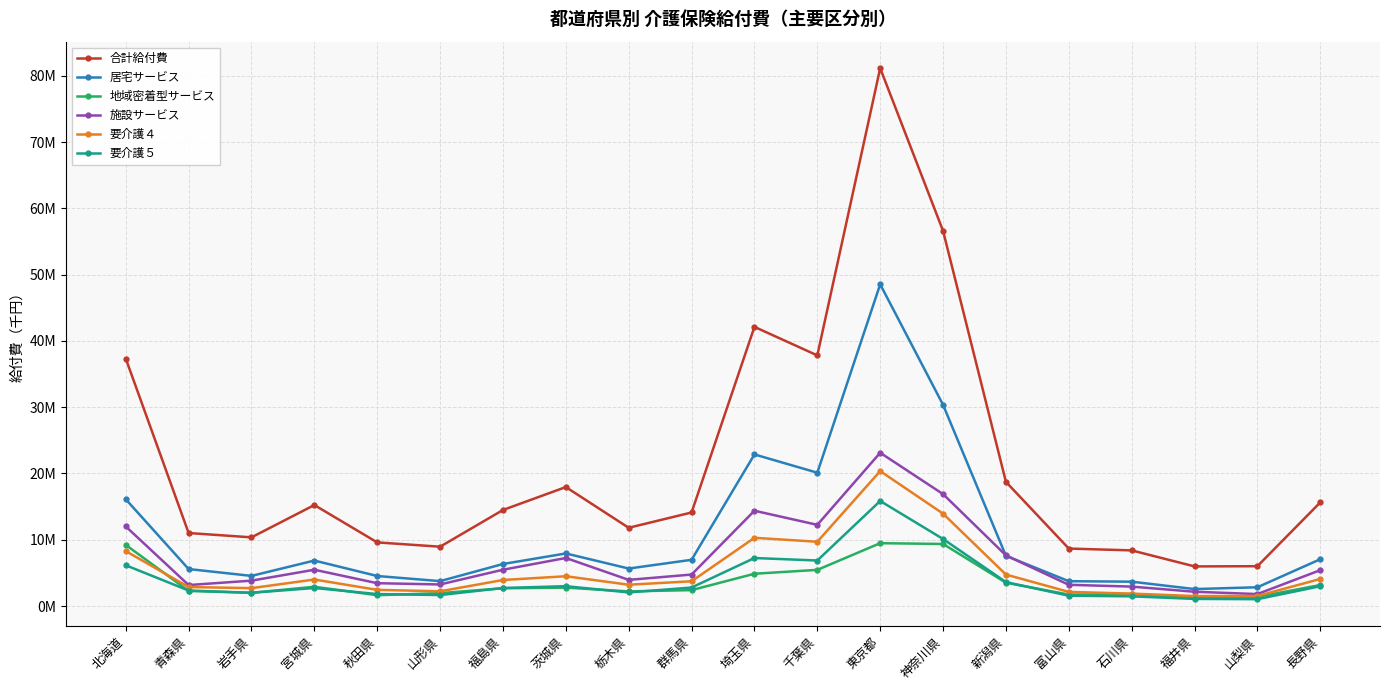

Between 山梨県 and 東京都, which is larger?

東京都